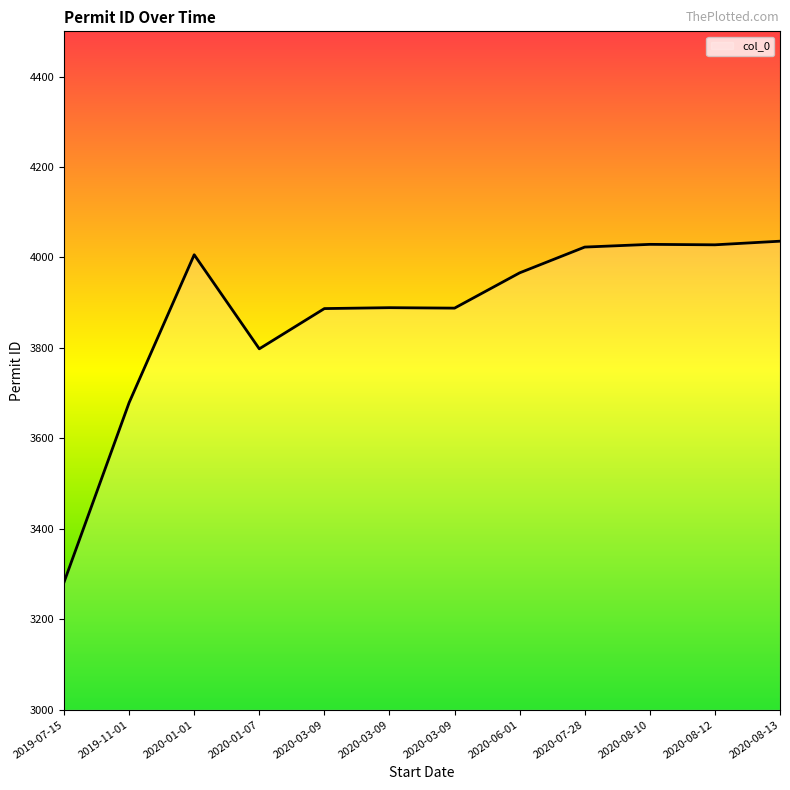

How many lines are shown in the chart?

1